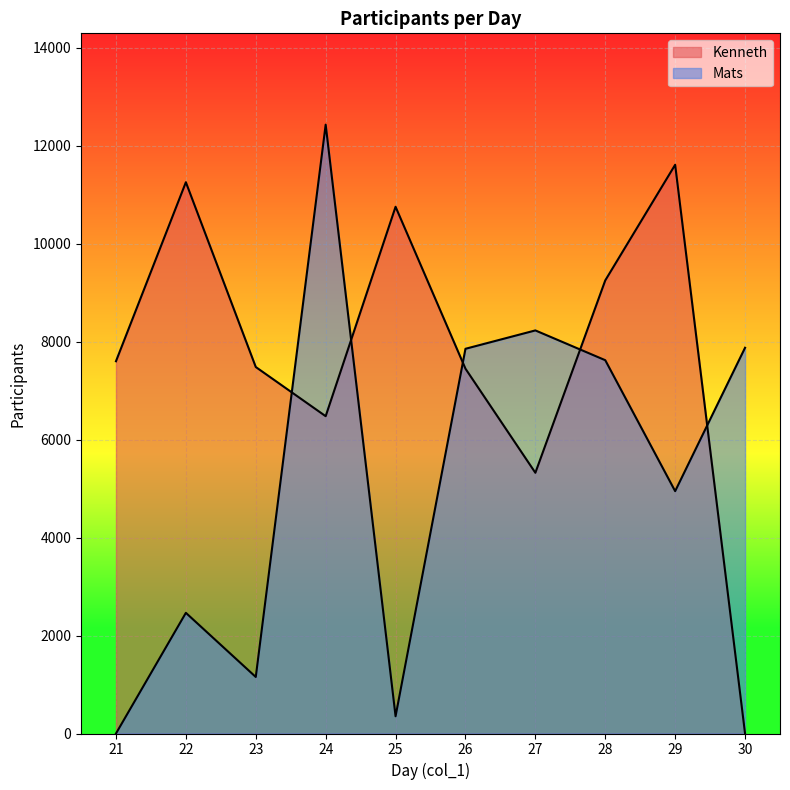

Reading left to right, list all the values displayed in this chart.

Kenneth: 7599	11253	7481	6477	10752	7447	5322	9249	11609	0
Mats: 0	2463	1154	12428	352	7853	8228	7620	4947	7874